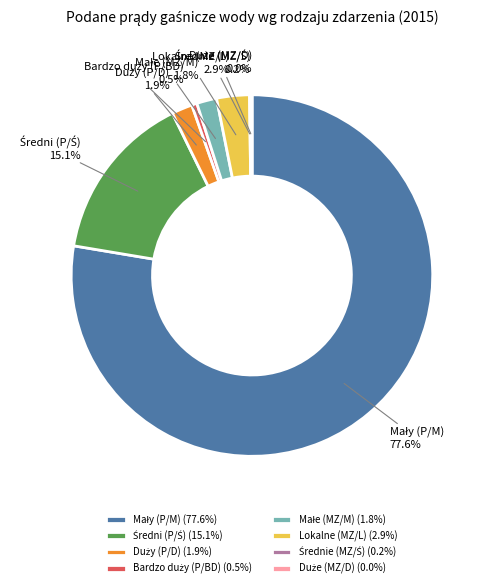

Is there a majority slice in this chart?

Yes